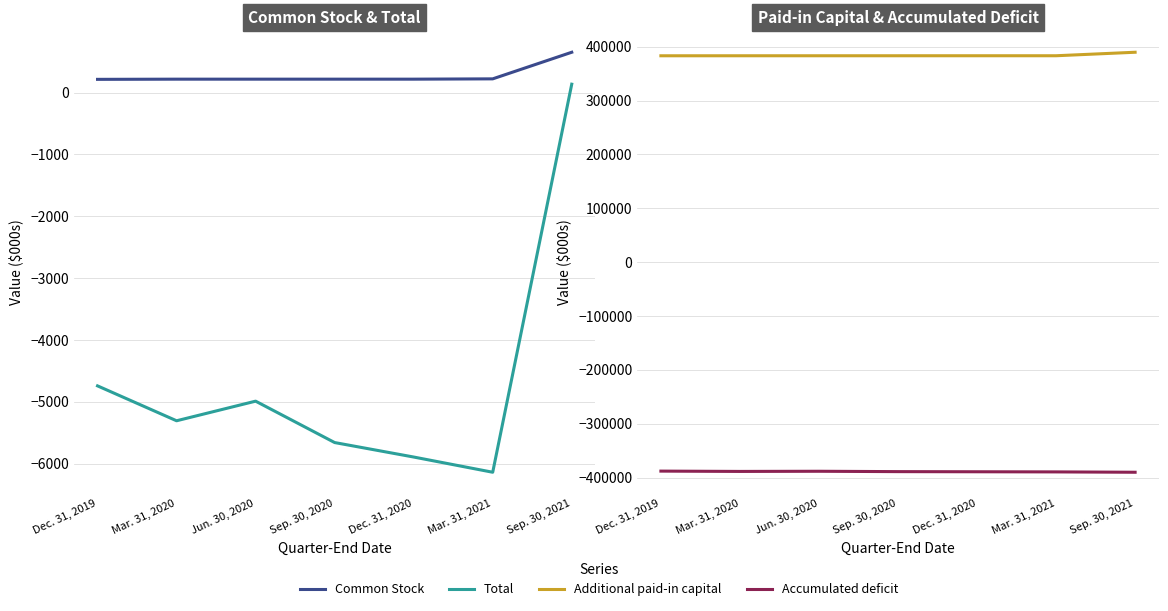

What is the difference between the maximum and minimum values in the Common Stock series?

438